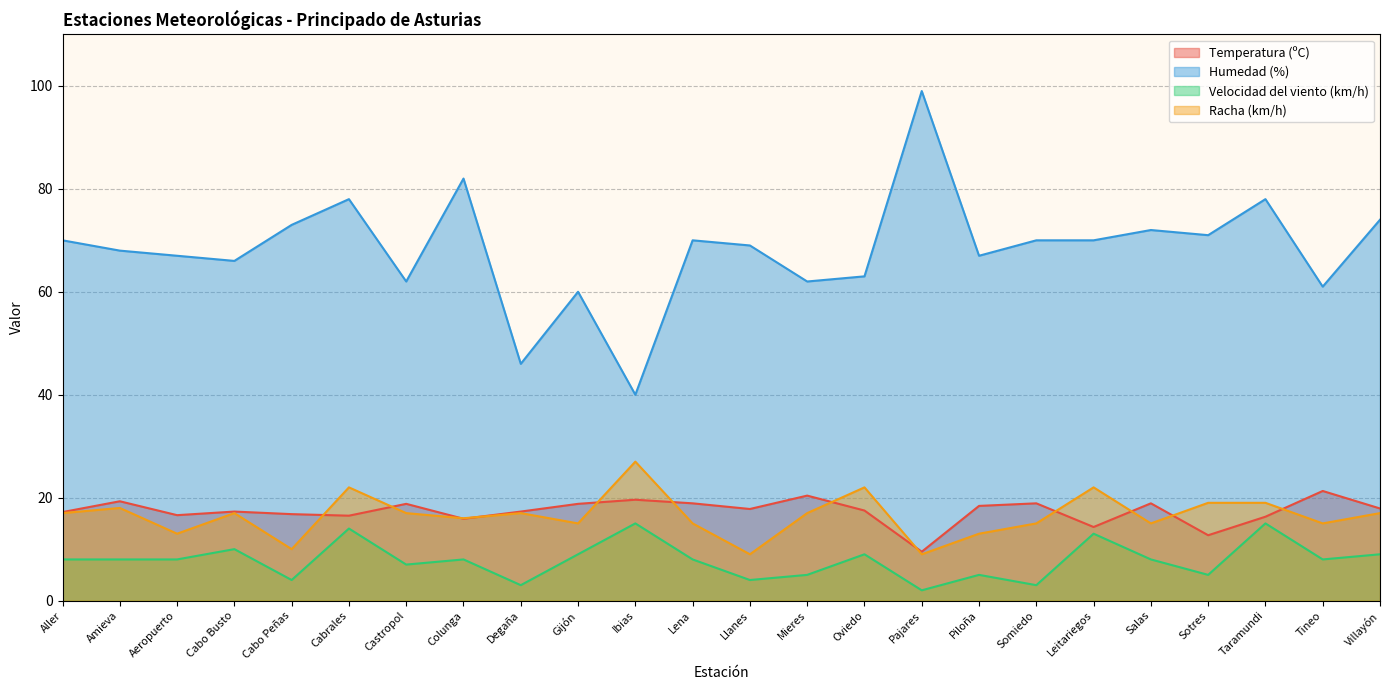

Is the value of Velocidad del viento (km/h) at Somiedo greater than the value of Temperatura (ºC) at Taramundi?

No